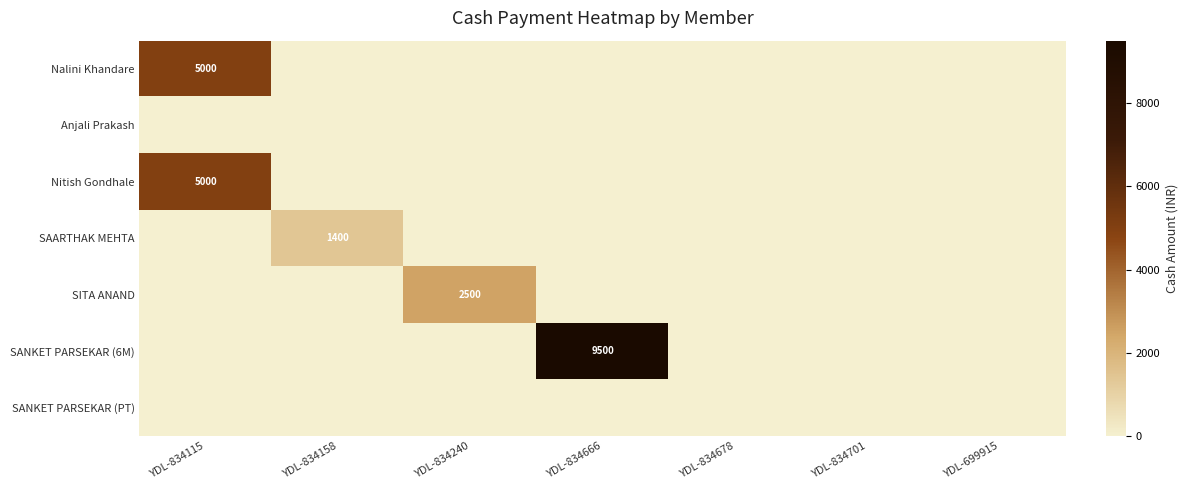

The SAARTHAK MEHTA series shows 0 at YDL-699915. True or false?

True